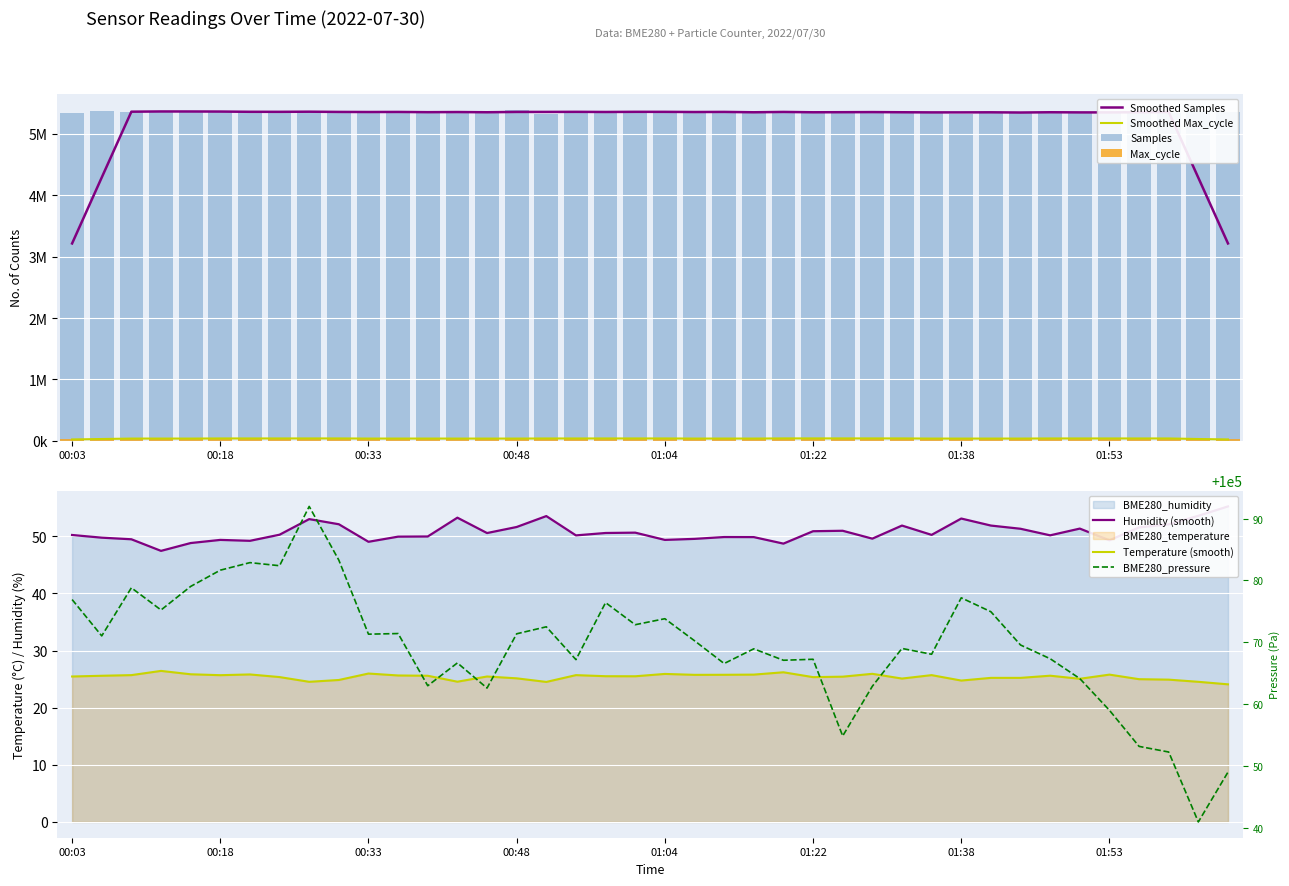

Reading right to left, what are all the values shown in this chart?

Samples: 02:05=5358332.0	02:02=5373273.0	01:59=5343291.0	01:56=5348341.0	01:53=5353414.0	01:50=5344045.0	01:47=5358710.0	01:44=5344912.0	01:41=5359825.0	01:38=5331700.0	01:35=5361472.0	01:32=5352743.0	01:29=5344419.0	01:26=5370711.0	01:22=5344003.0	01:16=5353604.0	01:13=5346252.0	01:10=5371855.0	01:07=5343241.0	01:04=5373466.0	01:01=5344612.0	00:57=5359971.0	00:54=5373714.0	00:51=5330892.0	00:48=5385363.0	00:45=5337847.0	00:42=5359766.0	00:39=5346690.0	00:36=5348179.0	00:33=5374641.0	00:30=5356633.0	00:27=5354290.0	00:24=5353688.0	00:21=5366762.0	00:18=5363793.0	00:15=5359351.0	00:12=5373659.0	00:09=5359608.0	00:06=5369011.0	00:03=5345255.0
Max_cycle: 02:05=36097.0	02:02=35530.0	01:59=35934.0	01:56=35375.0	01:53=44196.0	01:50=35762.0	01:47=36045.0	01:44=35610.0	01:41=35828.0	01:38=35182.0	01:35=35497.0	01:32=35276.0	01:29=36066.0	01:26=47799.0	01:22=35659.0	01:16=35978.0	01:13=35922.0	01:10=36001.0	01:07=35238.0	01:04=36912.0	01:01=34862.0	00:57=45019.0	00:54=35842.0	00:51=34778.0	00:48=35420.0	00:45=35139.0	00:42=36659.0	00:39=35327.0	00:36=35122.0	00:33=36850.0	00:30=35228.0	00:27=36234.0	00:24=45644.0	00:21=34645.0	00:18=35815.0	00:15=35391.0	00:12=36118.0	00:09=35270.0	00:06=35889.0	00:03=35335.0
BME280_temperature: 02:05=24.1	02:02=24.5	01:59=24.9	01:56=25.0	01:53=25.8	01:50=25.1	01:47=25.6	01:44=25.2	01:41=25.2	01:38=24.8	01:35=25.7	01:32=25.1	01:29=25.9	01:26=25.4	01:22=25.4	01:16=26.2	01:13=25.8	01:10=25.8	01:07=25.8	01:04=25.9	01:01=25.5	00:57=25.5	00:54=25.7	00:51=24.5	00:48=25.1	00:45=25.5	00:42=24.6	00:39=25.6	00:36=25.6	00:33=26.0	00:30=24.9	00:27=24.5	00:24=25.4	00:21=25.8	00:18=25.7	00:15=25.9	00:12=26.4	00:09=25.7	00:06=25.6	00:03=25.5
BME280_humidity: 02:05=55.2	02:02=53.6	01:59=52.1	01:56=51.6	01:53=49.3	01:50=51.4	01:47=50.2	01:44=51.3	01:41=51.9	01:38=53.1	01:35=50.2	01:32=51.9	01:29=49.6	01:26=51.0	01:22=50.9	01:16=48.7	01:13=49.9	01:10=49.9	01:07=49.5	01:04=49.4	01:01=50.6	00:57=50.6	00:54=50.2	00:51=53.5	00:48=51.6	00:45=50.6	00:42=53.3	00:39=50.0	00:36=49.9	00:33=49.0	00:30=52.1	00:27=53.0	00:24=50.3	00:21=49.2	00:18=49.4	00:15=48.8	00:12=47.5	00:09=49.5	00:06=49.8	00:03=50.2
BME280_pressure: 02:05=100049.0	02:02=100040.9	01:59=100052.2	01:56=100053.2	01:53=100059.0	01:50=100064.1	01:47=100067.3	01:44=100069.6	01:41=100074.9	01:38=100077.2	01:35=100068.1	01:32=100069.0	01:29=100062.9	01:26=100054.8	01:22=100067.2	01:16=100067.1	01:13=100068.9	01:10=100066.6	01:07=100070.2	01:04=100073.8	01:01=100072.8	00:57=100076.4	00:54=100067.2	00:51=100072.5	00:48=100071.4	00:45=100062.6	00:42=100066.7	00:39=100063.0	00:36=100071.4	00:33=100071.3	00:30=100083.3	00:27=100092.0	00:24=100082.4	00:21=100082.9	00:18=100081.7	00:15=100079.0	00:12=100075.2	00:09=100078.8	00:06=100071.0	00:03=100076.9